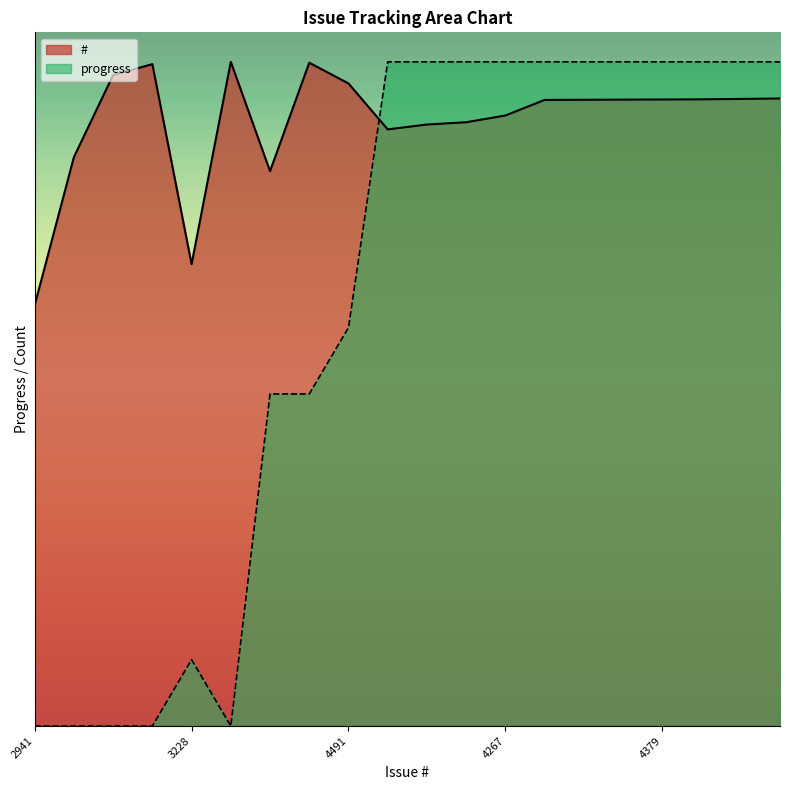

How many categories are shown in the chart?

20